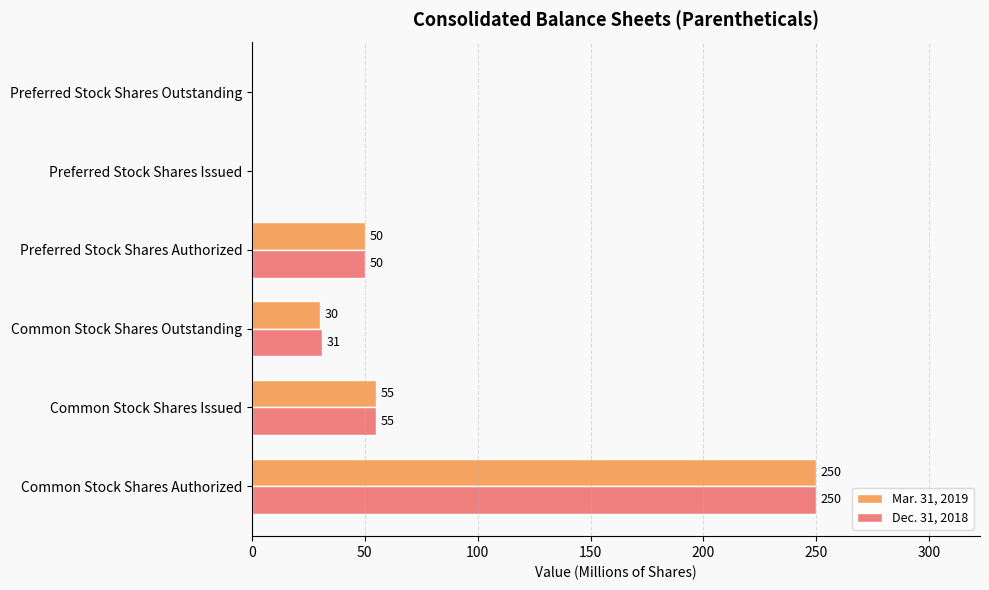

Between Common Stock Shares Issued and Common Stock Shares Outstanding, which series saw the biggest shift?

Mar. 31, 2019